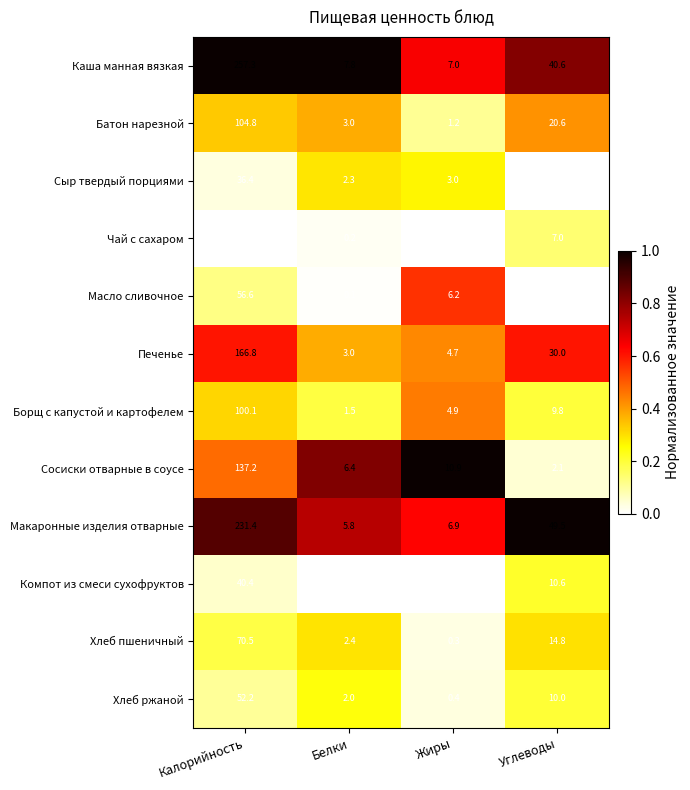

True or false: Хлеб пшеничный has a value of 2.4 at Белки.

True